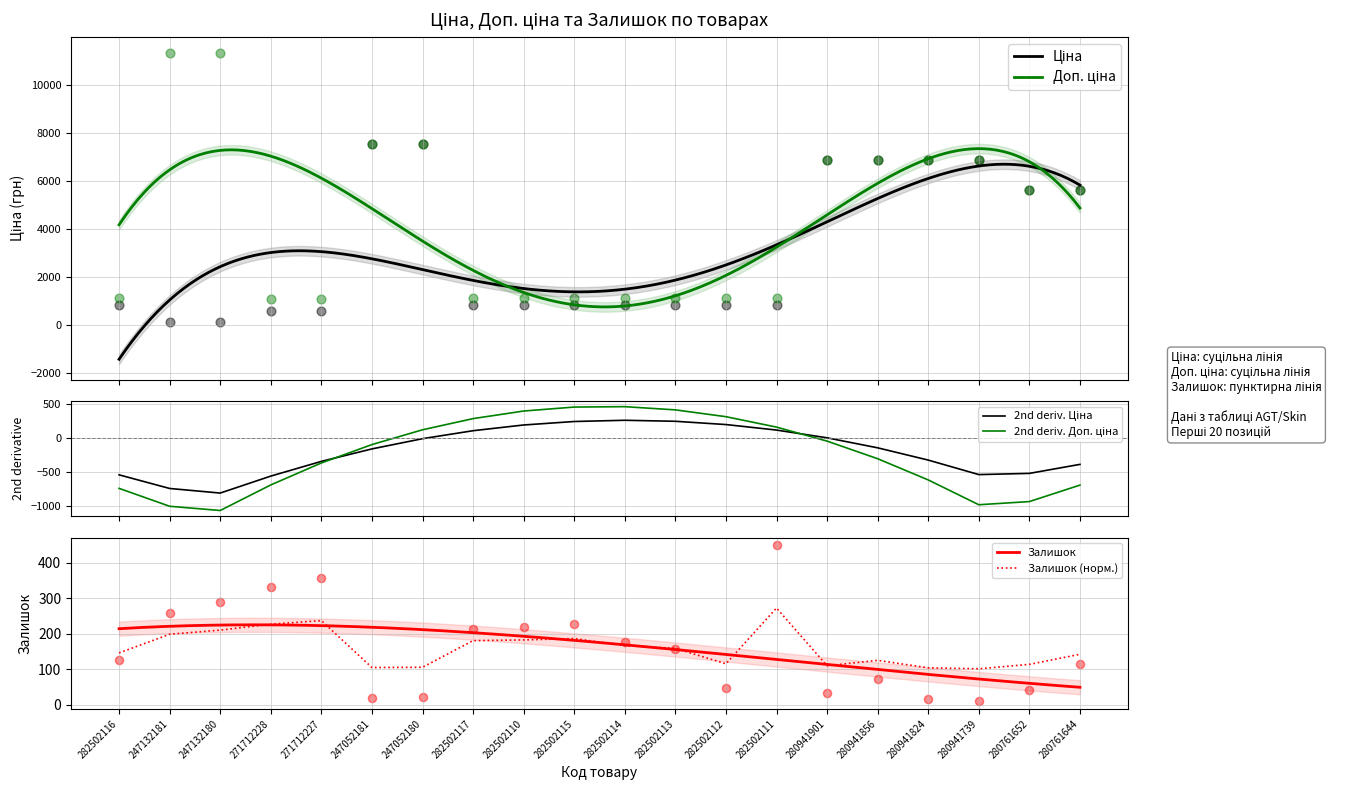

What are all the series names shown in the legend?

Ціна, Доп. ціна, Залишок